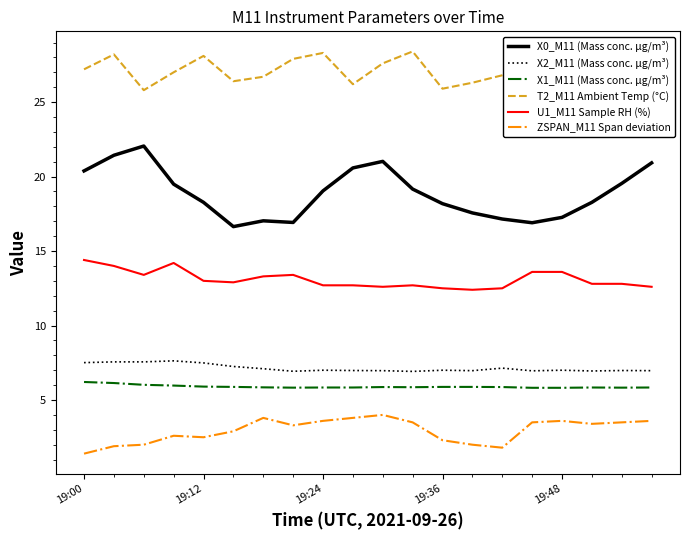

True or false: X1_M11 (Mass conc. μg/m³) and ZSPAN_M11 Span deviation cross at least once.

False